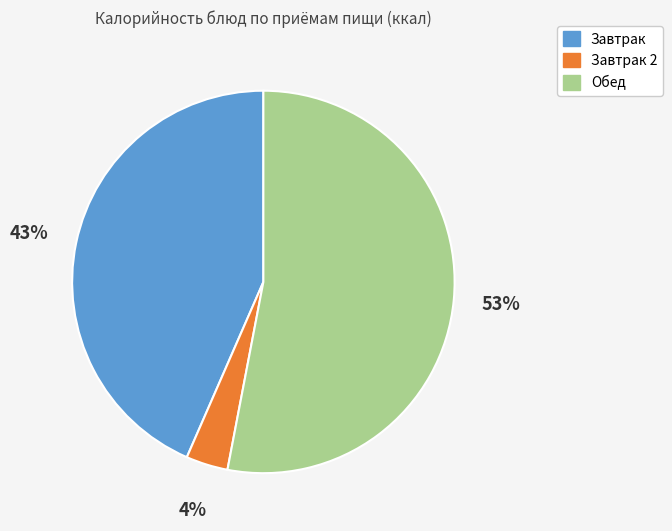

To the nearest percent, what is the difference between the largest and smallest slice percentages?

49%